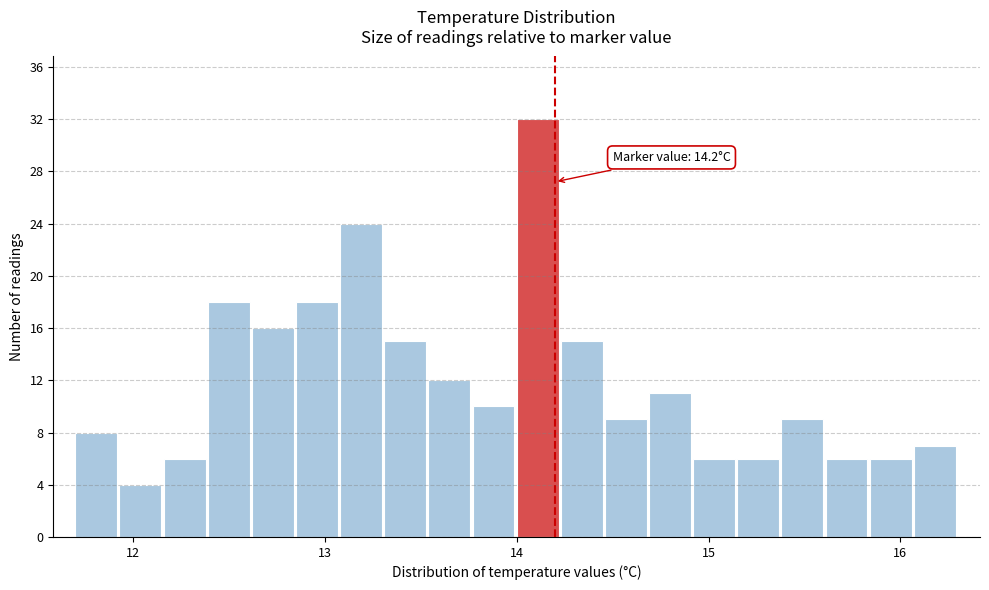

Read against the x-axis, roughly where is the centre of the tallest bar?

14.1